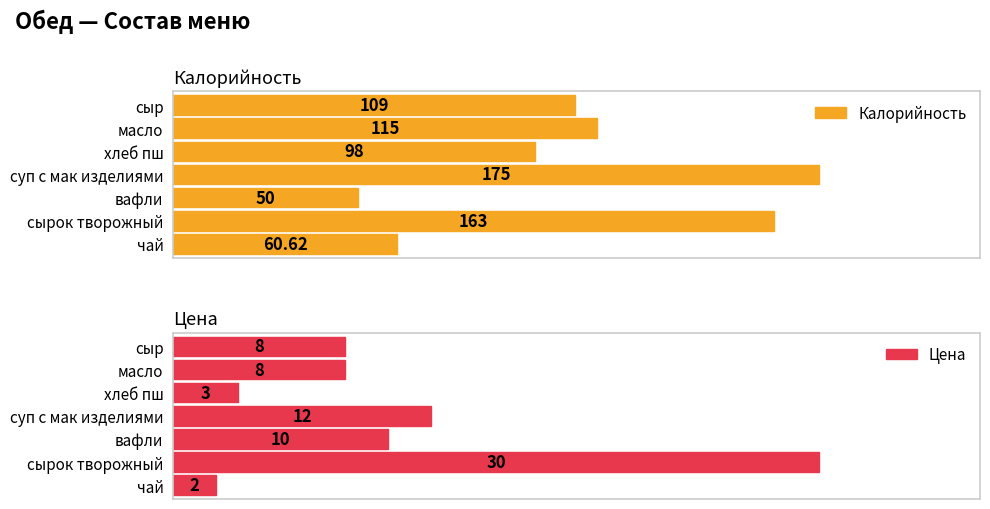

How many bars are there in each group?

2